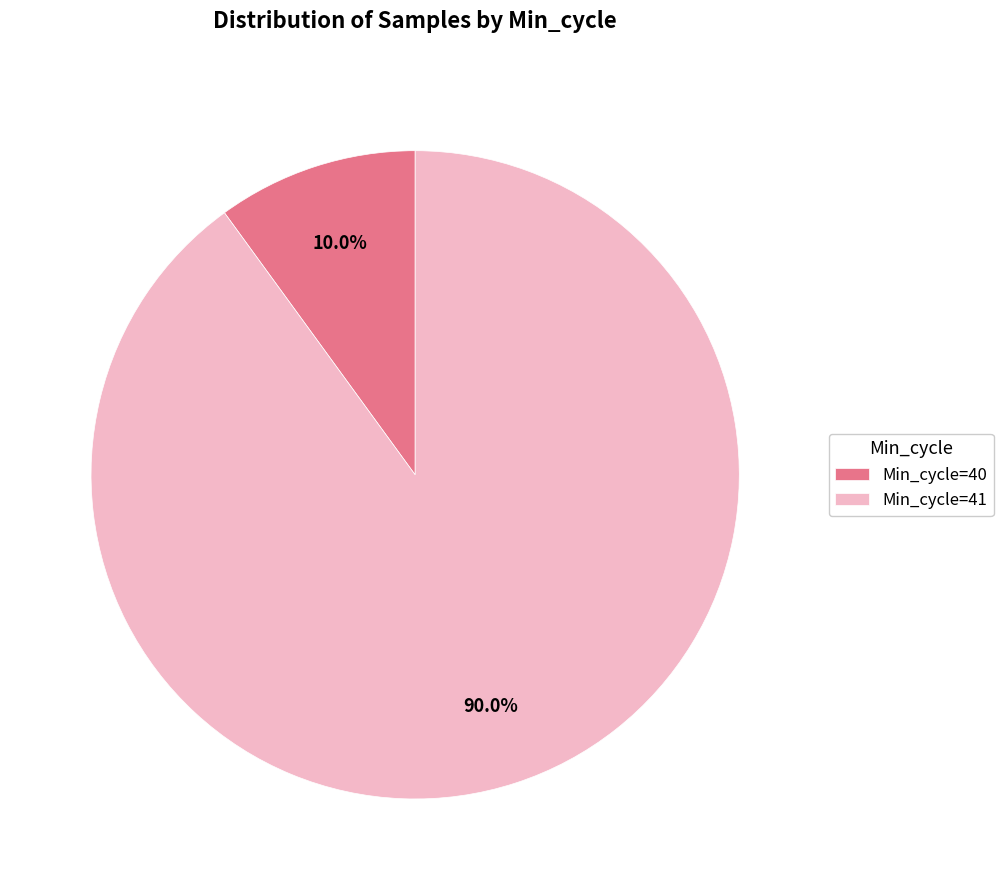

Combined, do Min_cycle=40 and Min_cycle=41 account for over 50%?

Yes